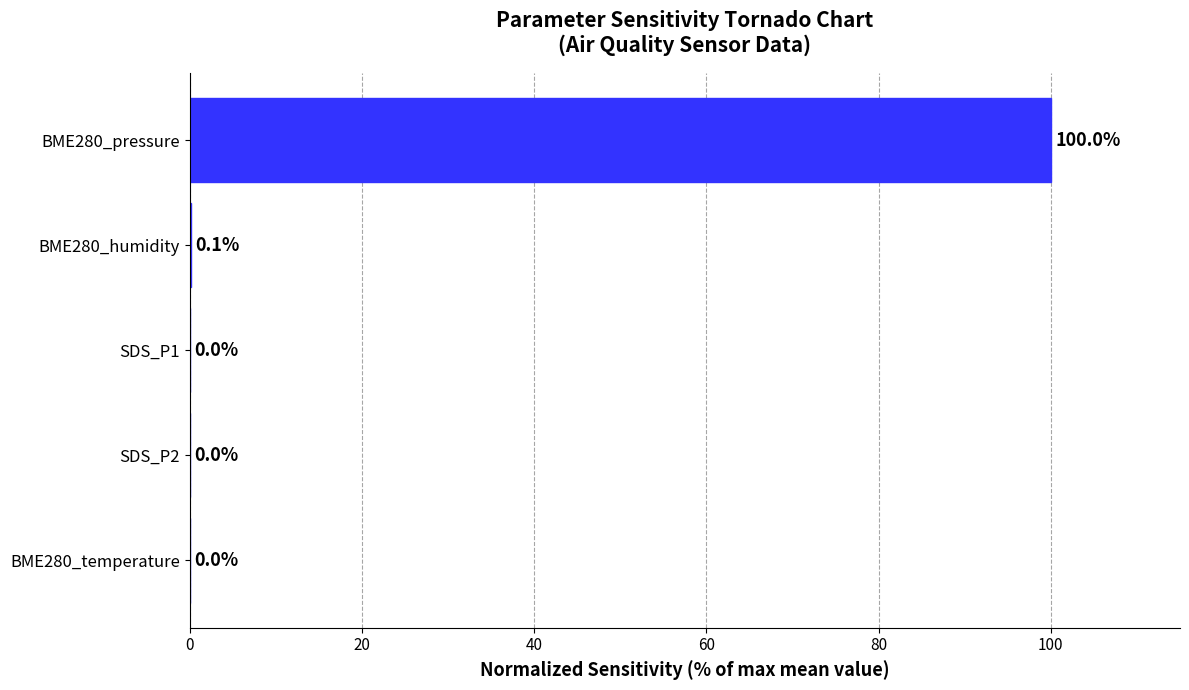

Which category has the highest value across all series?

BME280_pressure